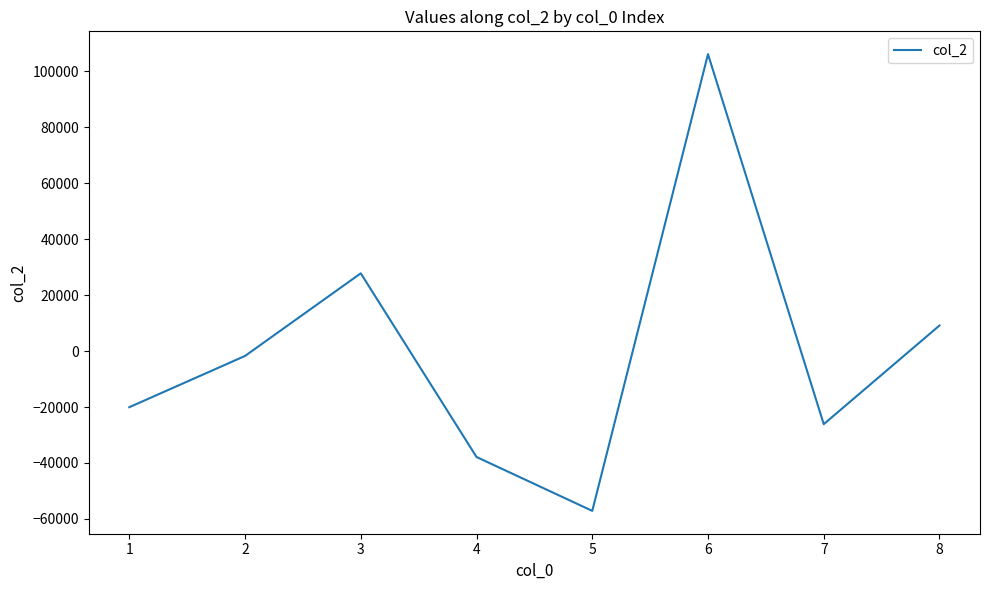

What is the minimum value shown in the chart?

-57116